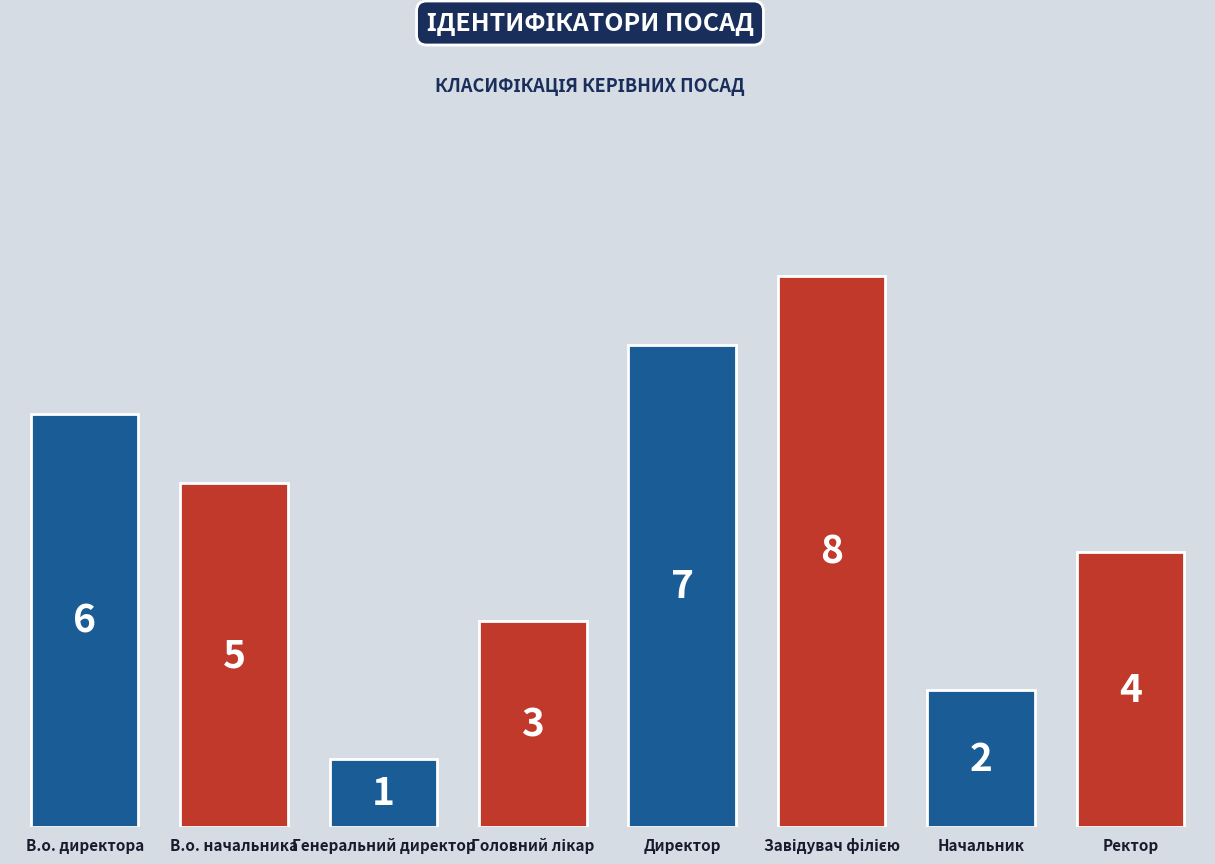

What is the greatest value displayed?

8